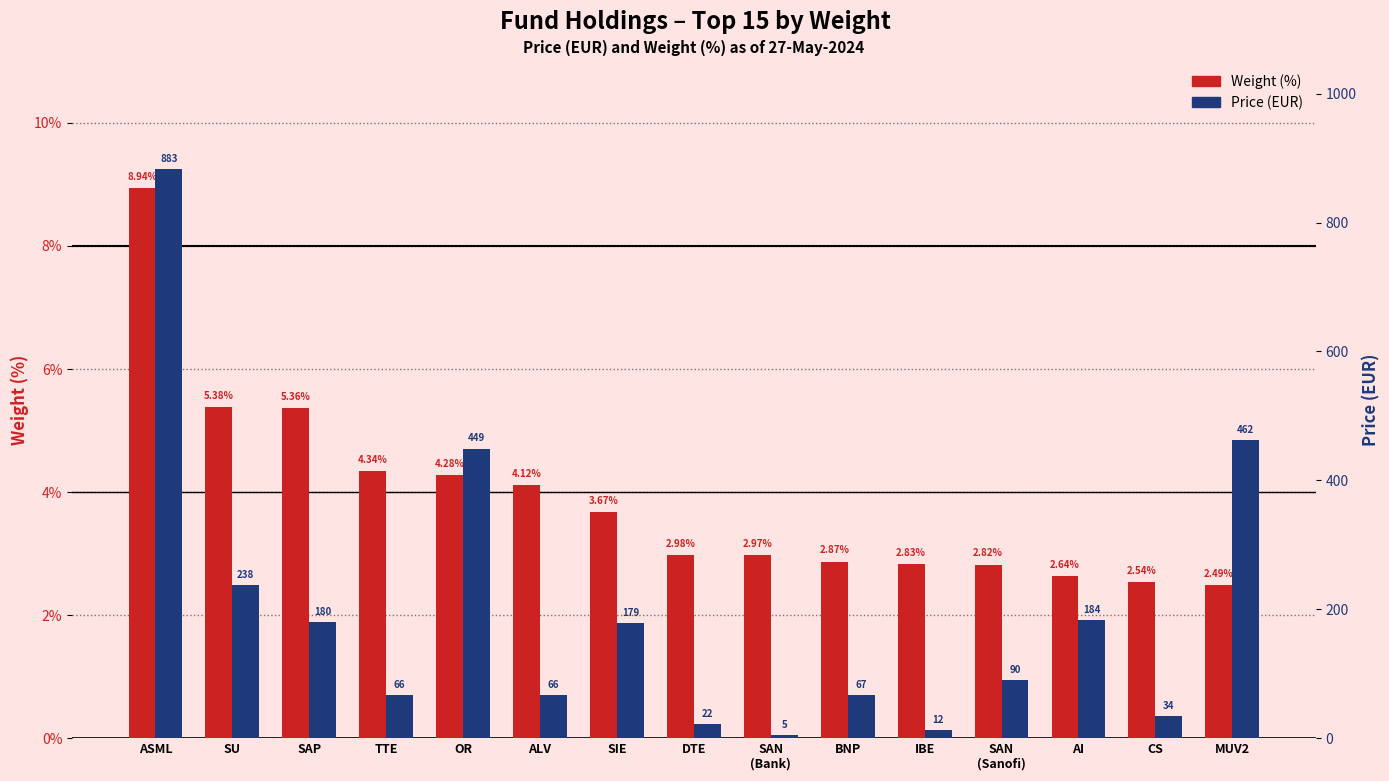

Reading left to right, extract all data points from this chart.

Weight (%): 8.9	5.4	5.4	4.3	4.3	4.1	3.7	3.0	3.0	2.9	2.8	2.8	2.6	2.5	2.5
Price (EUR): 882.6	237.7	180.4	66.4	449.4	66.2	178.9	21.8	4.8	67.1	12.2	89.9	183.7	33.7	462.5